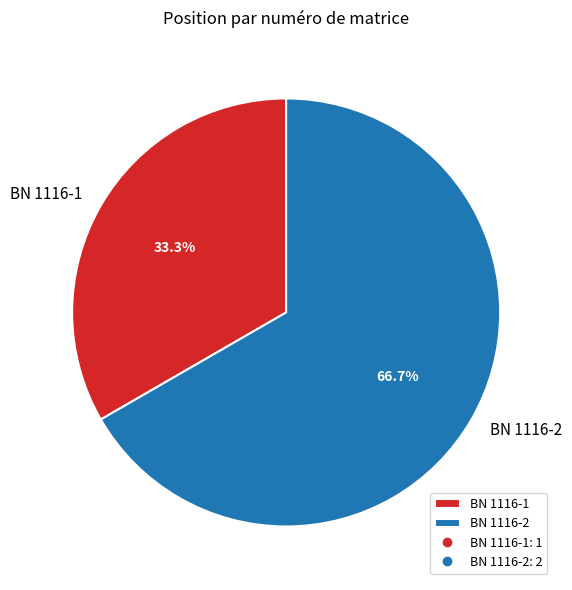

To the nearest percent, what is the difference between the largest and smallest slice percentages?

33%